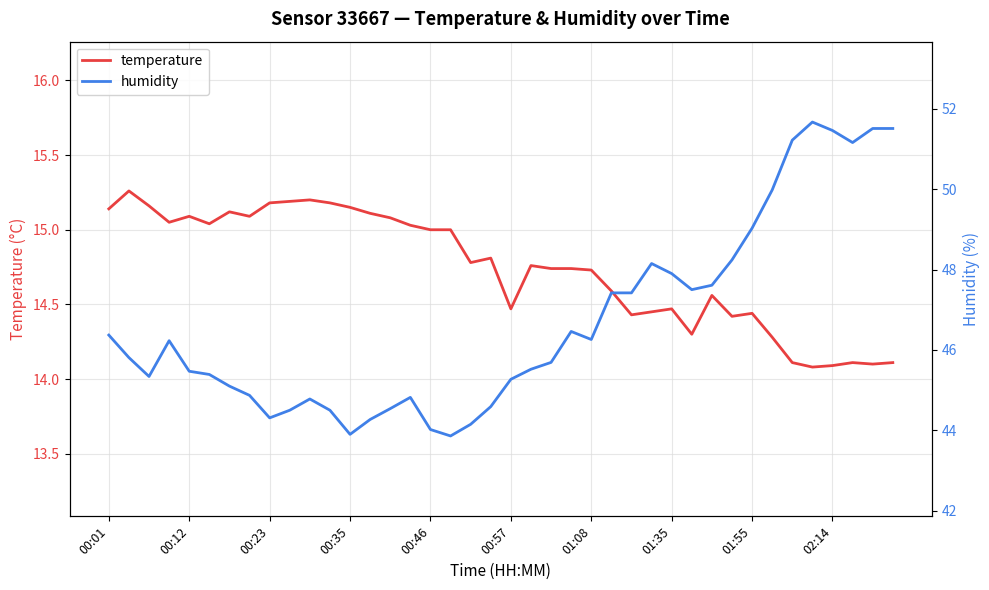

What is the lowest value of the temperature series?

14.1